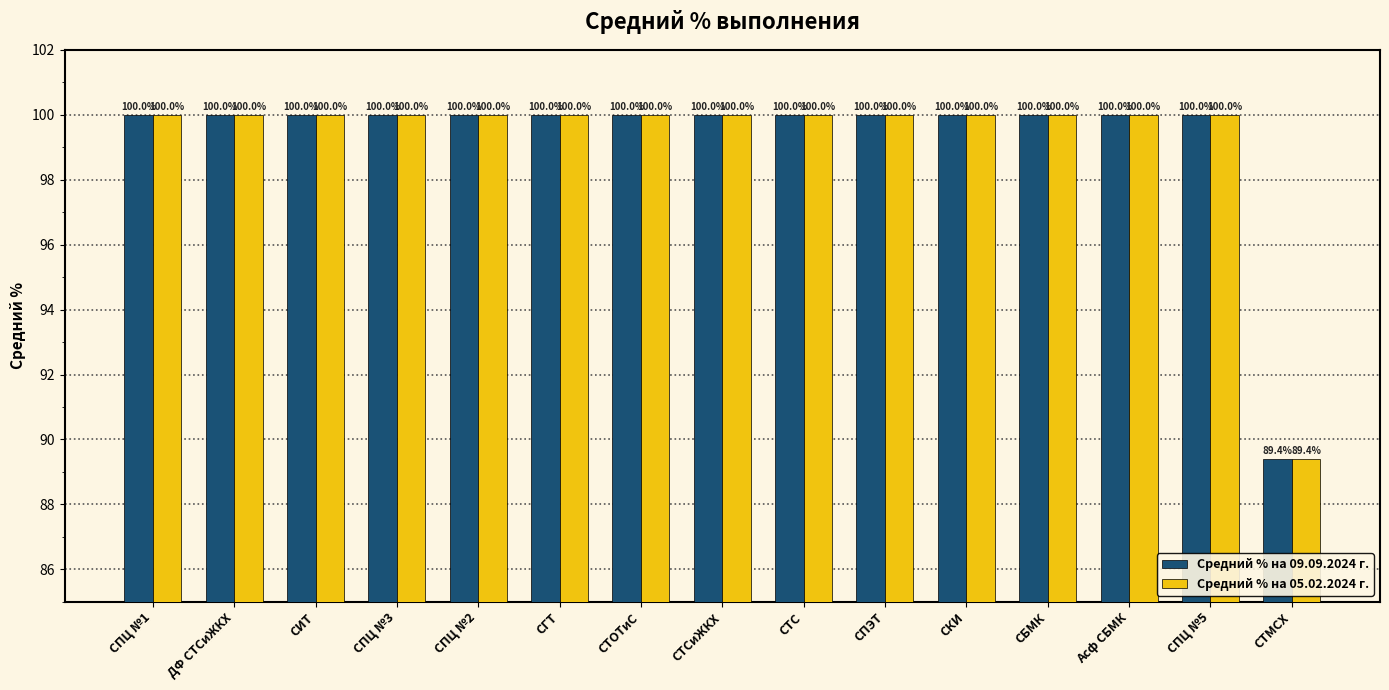

What is the approximate value of Средний % на 09.09.2024 г. at Асф СБМК?

100.0